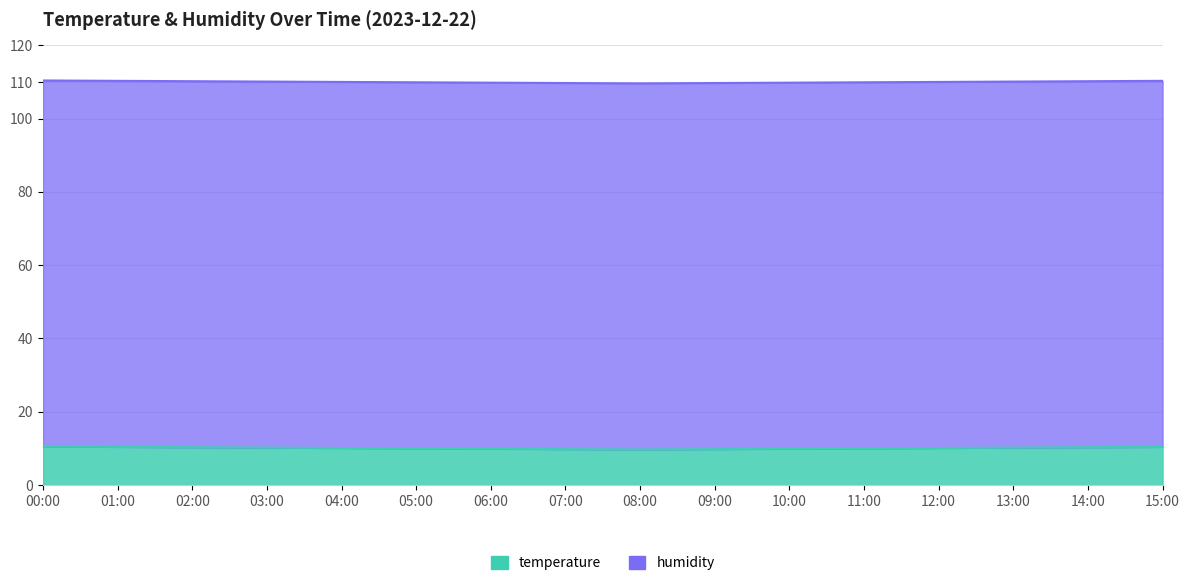

How many interior local valleys (lower than both neighbors) does the data have?

1